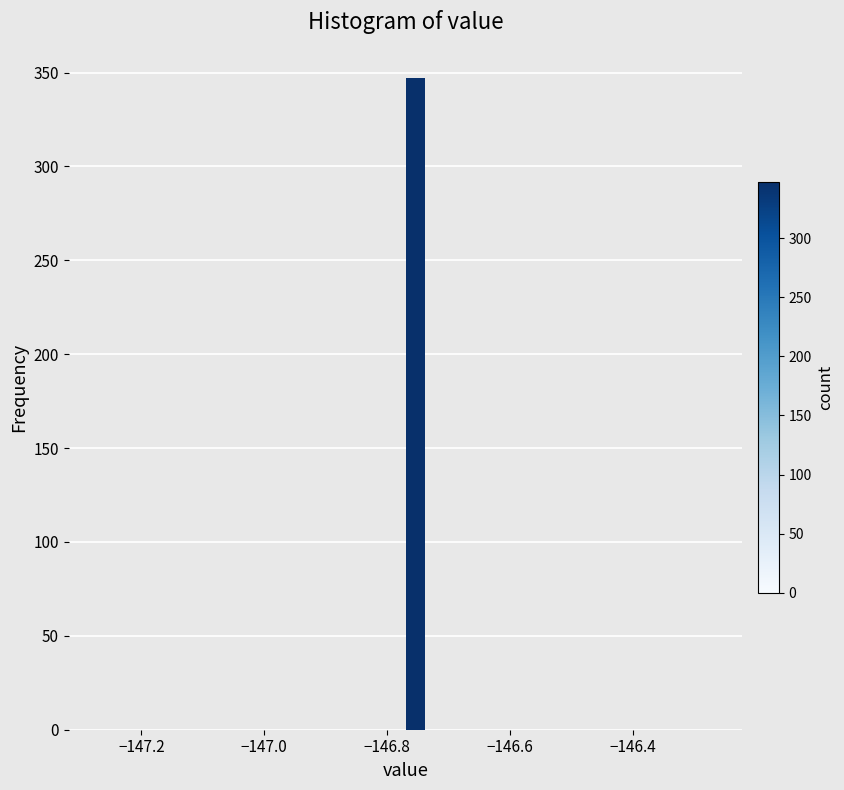

Read against the x-axis, roughly where is the centre of the tallest bar?

-146.76